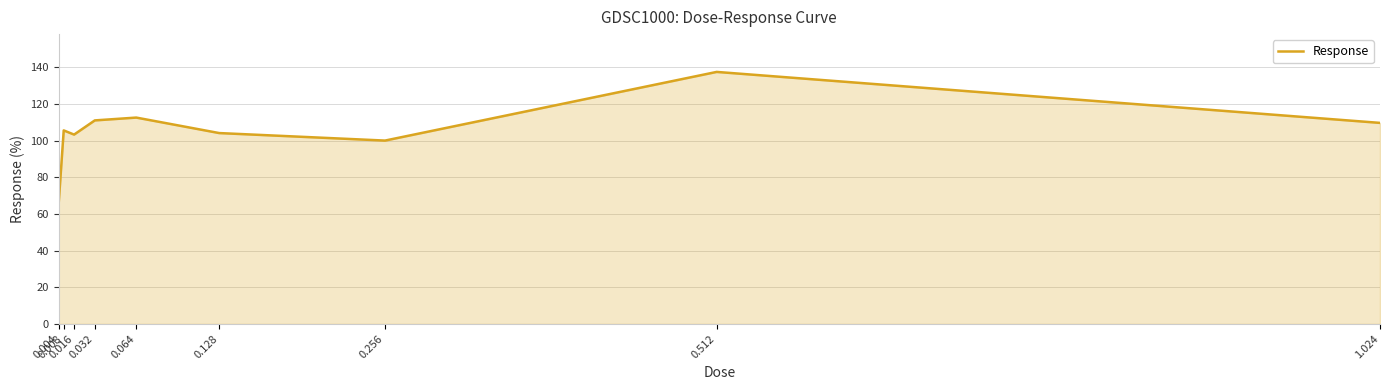

Reading left to right, list all the values displayed in this chart.

0.004=64.7	0.008=105.6	0.016=103.4	0.032=111.1	0.064=112.6	0.128=104.2	0.256=100.1	0.512=137.6	1.024=109.7